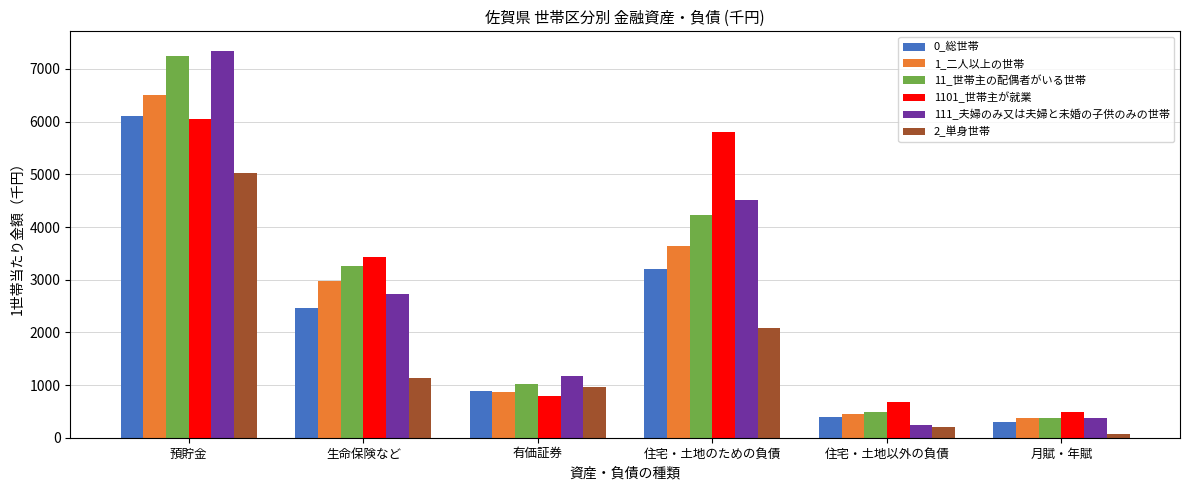

What is the sum of the 0_総世帯 values at 生命保険など and 預貯金?

8573